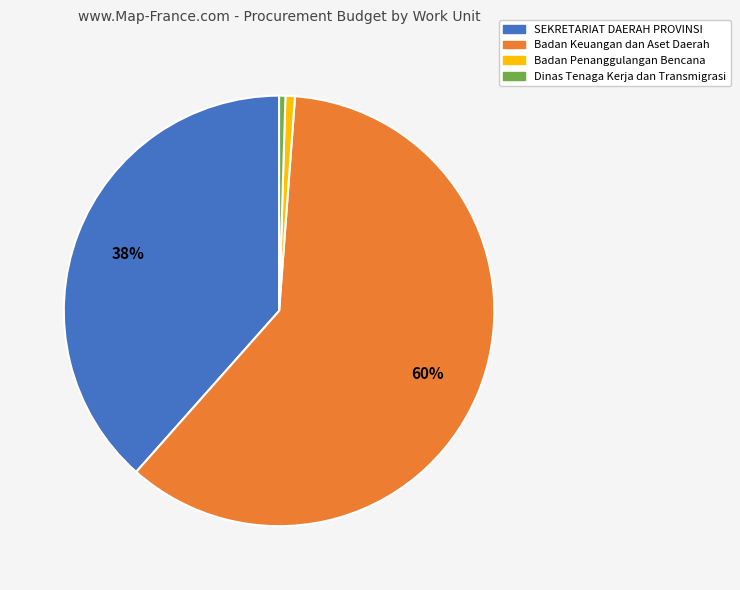

To the nearest percent, what is the average slice percentage?

25%